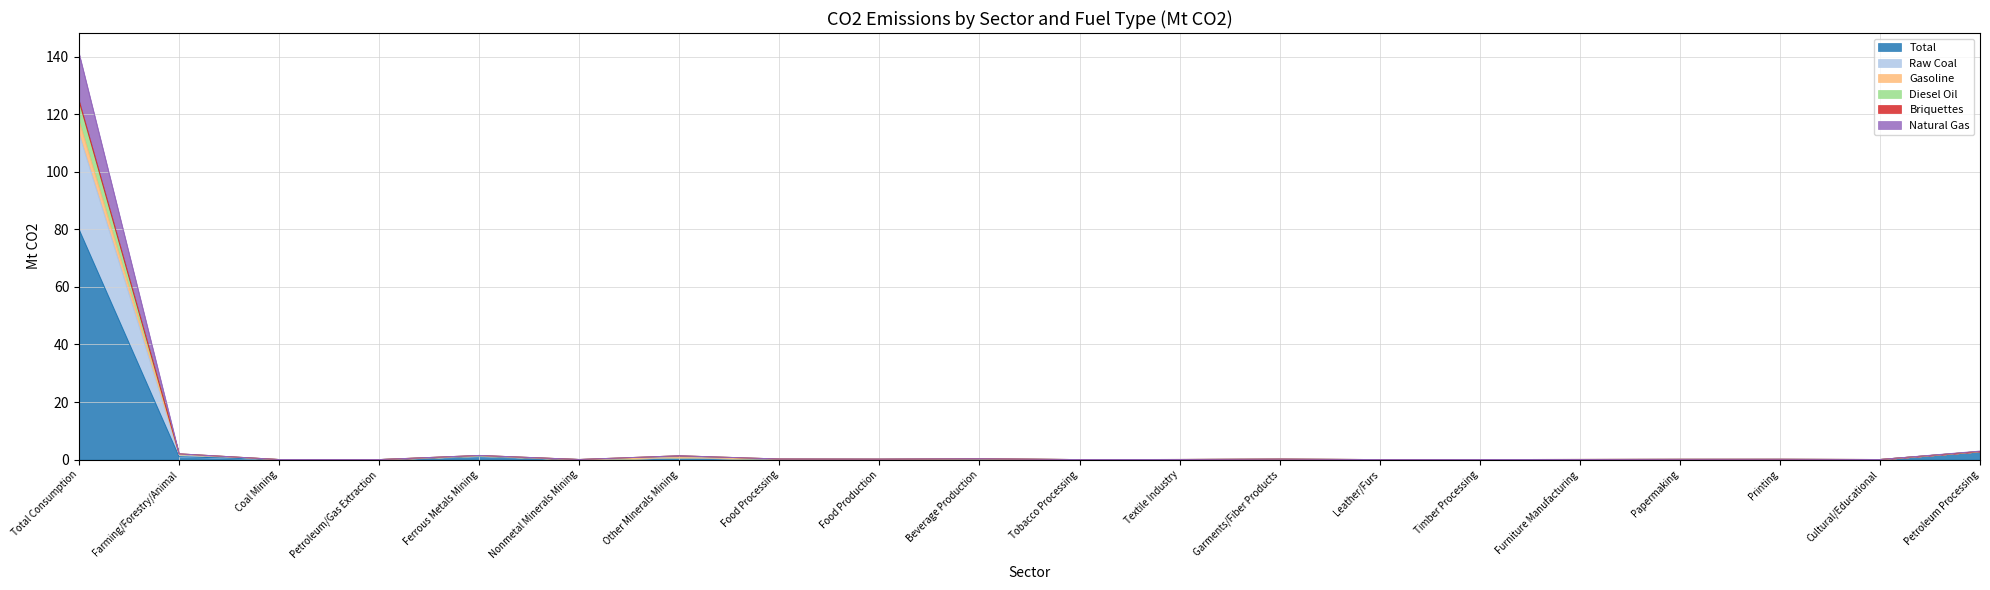

What is the label of the 4th point from the right?

Papermaking